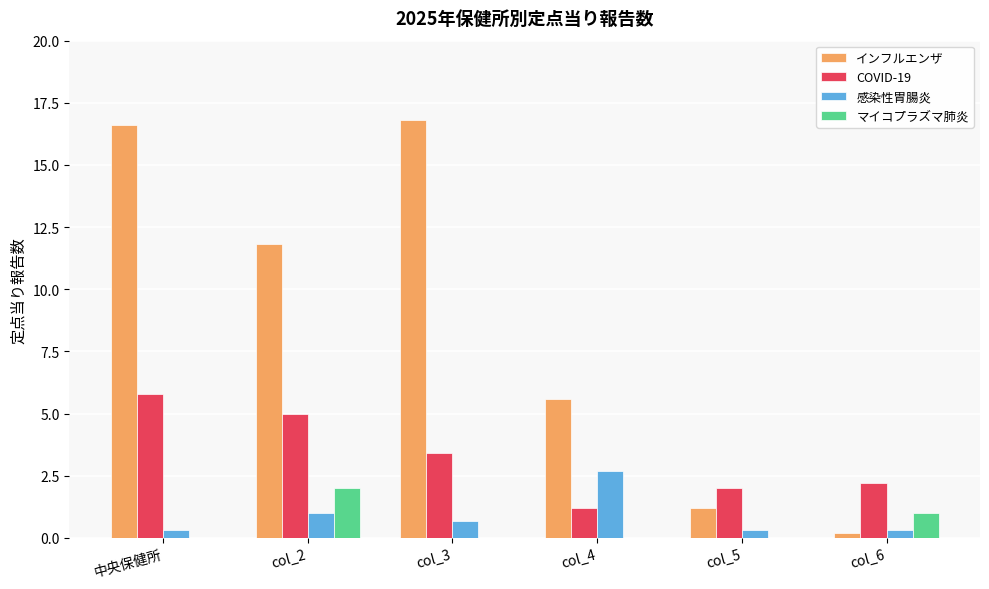

What is the maximum value for インフルエンザ?

16.8